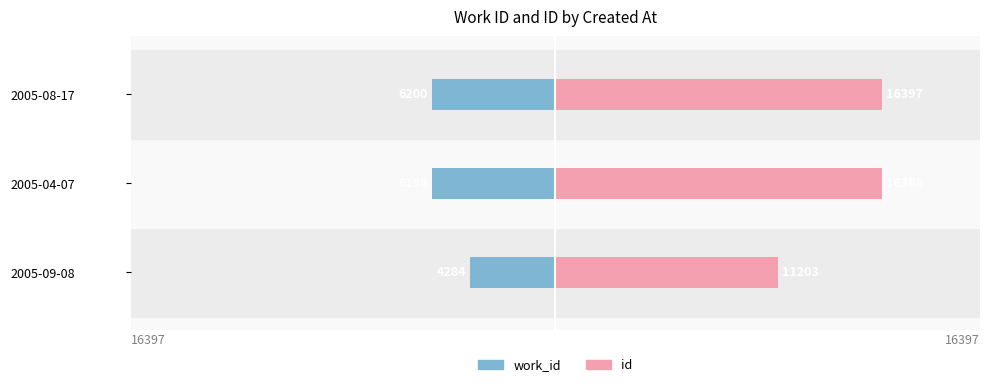

Rank the series by their average value, from lowest to highest.

work_id, id